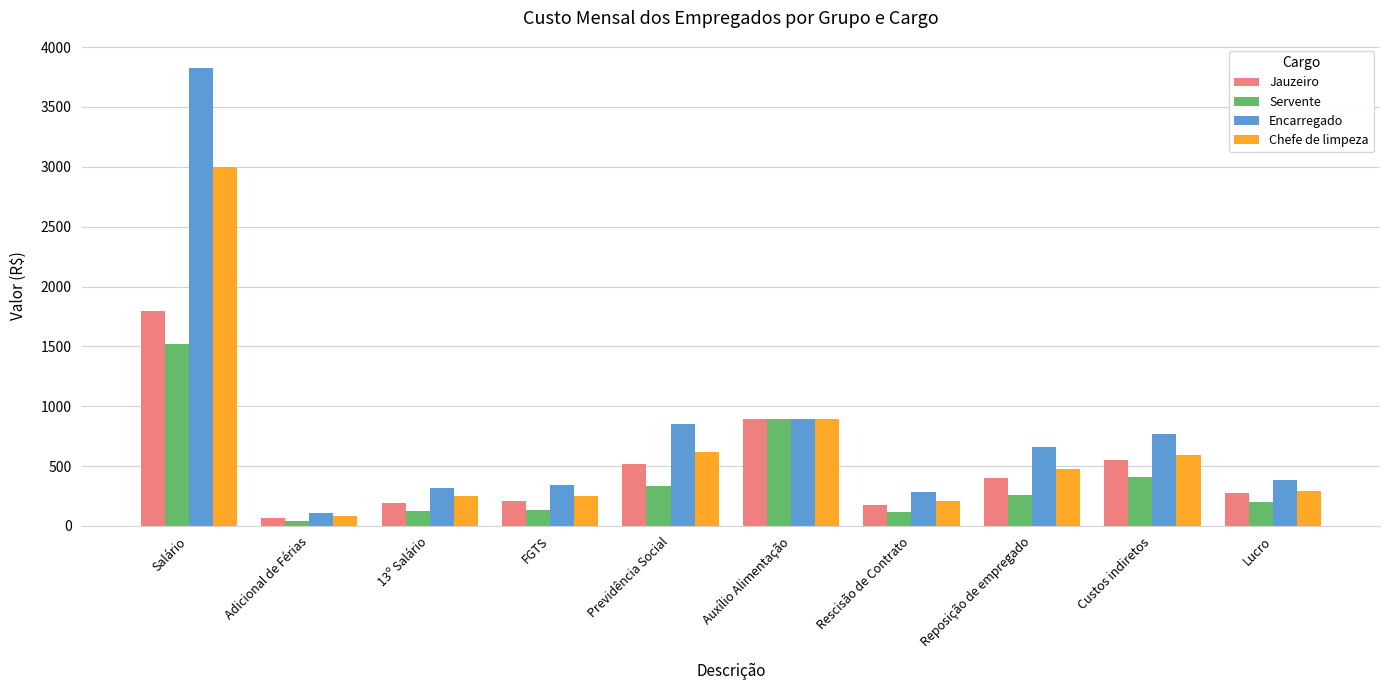

What is the label of the 1st bar from the right?

Lucro